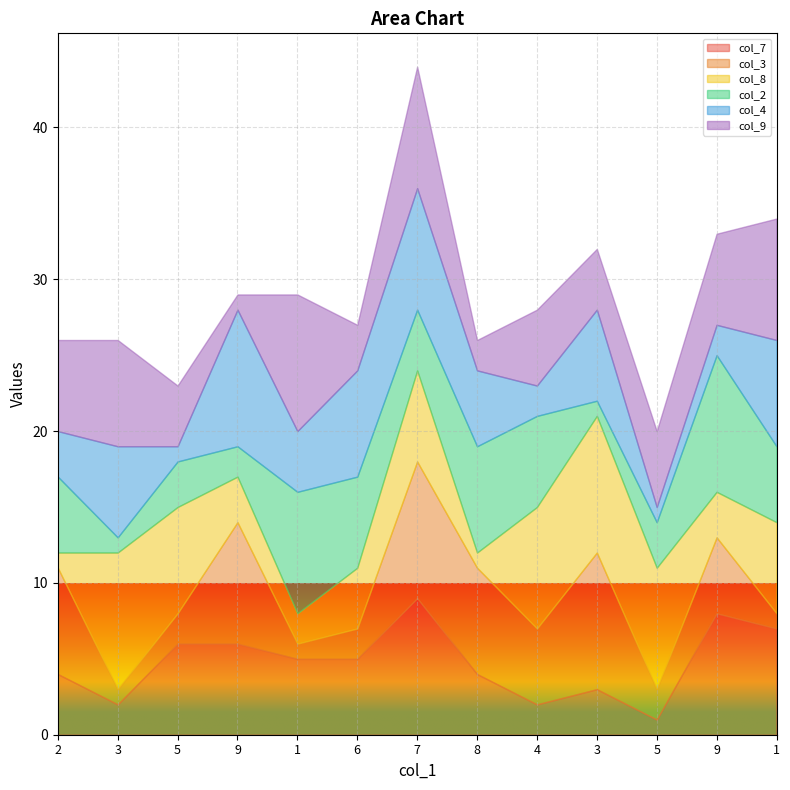

At which category is the sum across all series the highest?

7